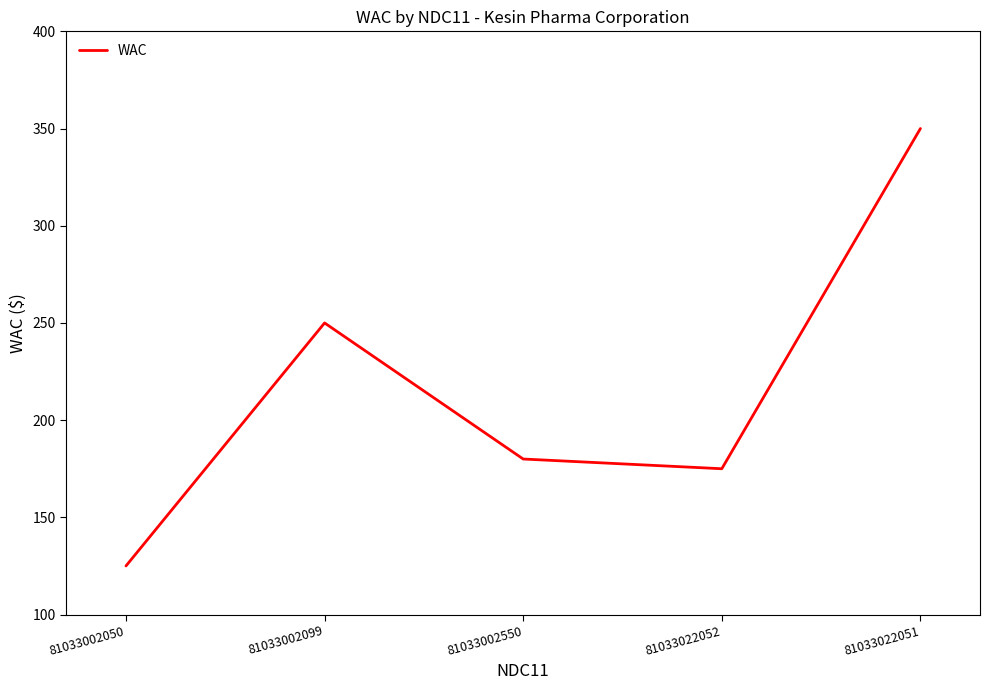

True or false: the data shows 125 at 81033002050.

True